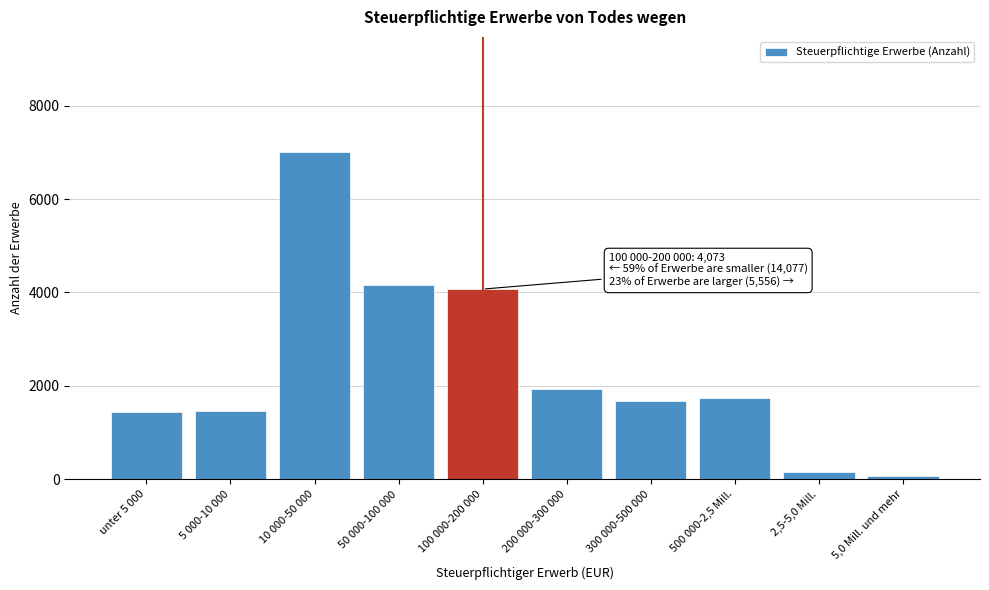

What is the difference between the second highest and minimum values?

4097